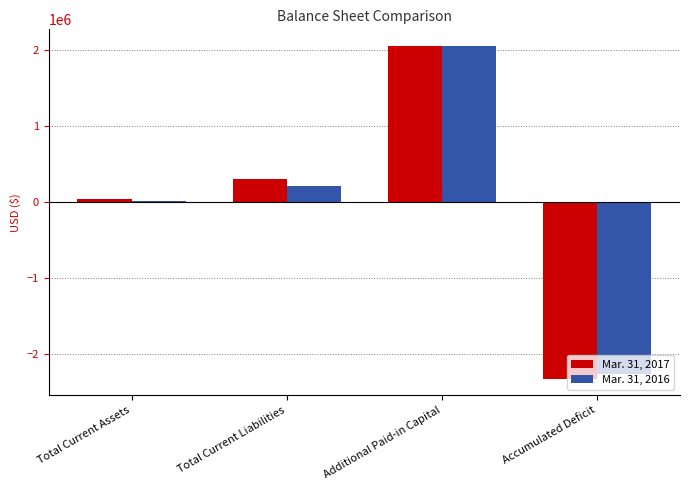

Is it true that Mar. 31, 2016 equals 7555 at Total Current Assets?

True